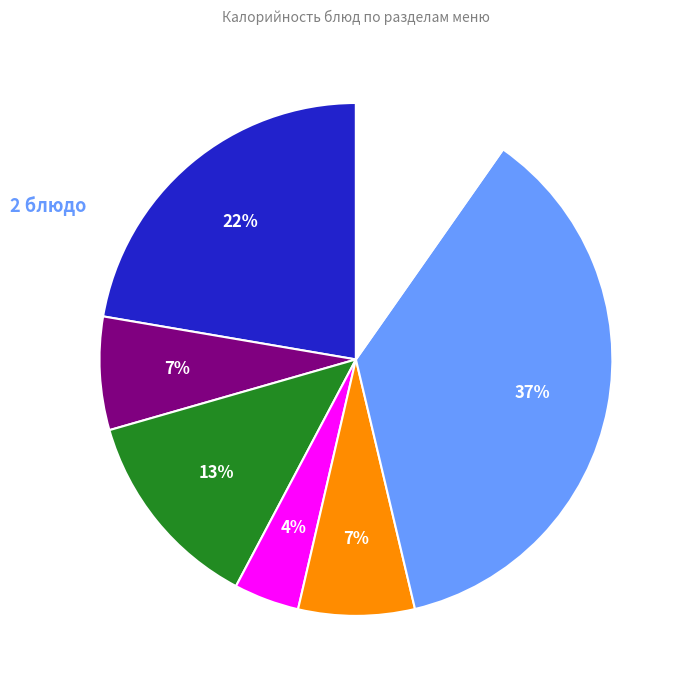

To the nearest percent, what is the average slice percentage?

14%